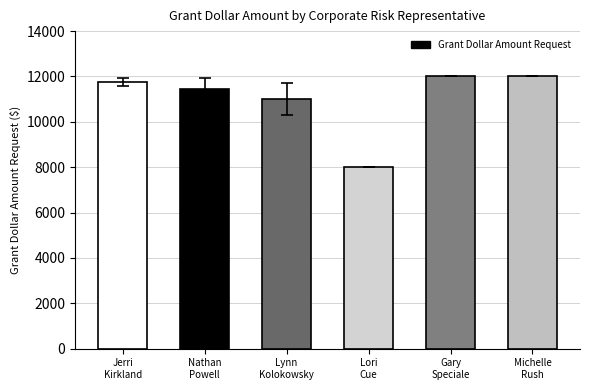

Does the chart contain any negative values?

No